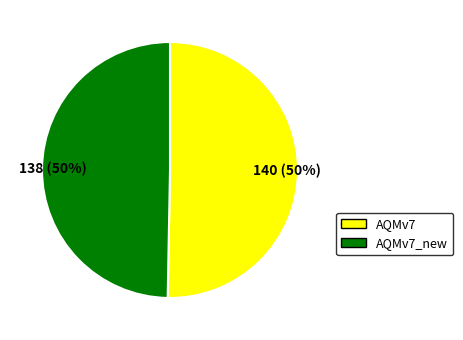

To the nearest percent, what is the average slice percentage?

50%